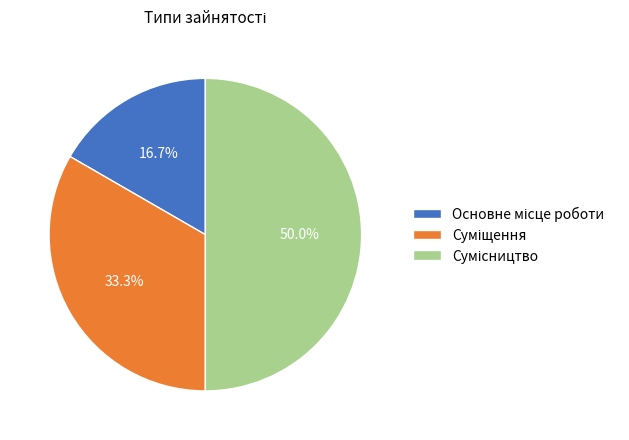

To the nearest percent, what portion does Сумісництво represent?

50%